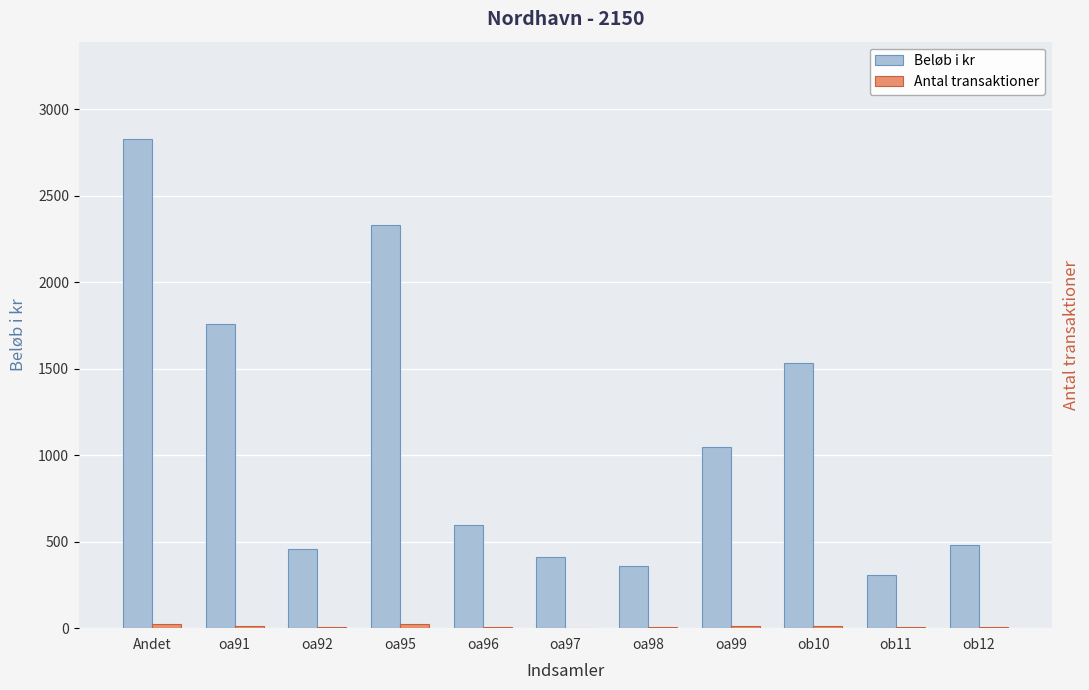

Which has a higher value, oa99 or ob12?

oa99